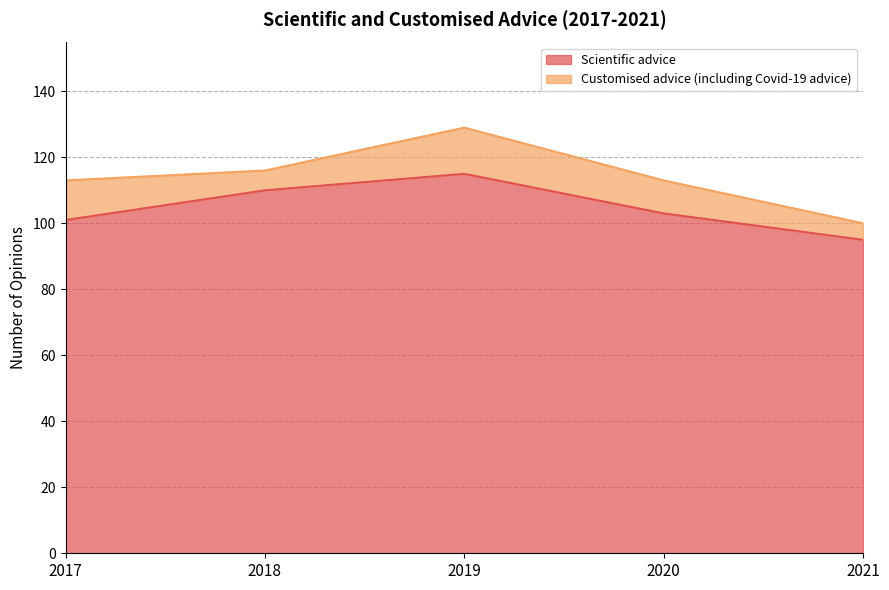

Reading left to right, extract all data points from this chart.

2017=101	2018=110	2019=115	2020=103	2021=95